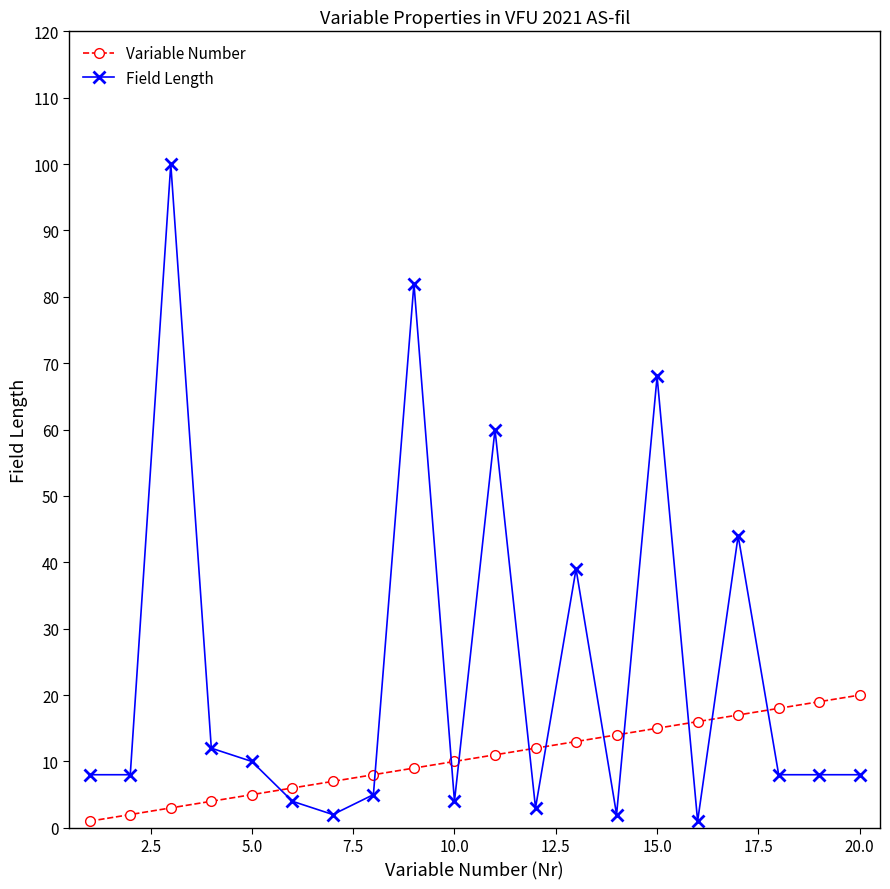

Which series has the largest range (max minus min)?

Field Length